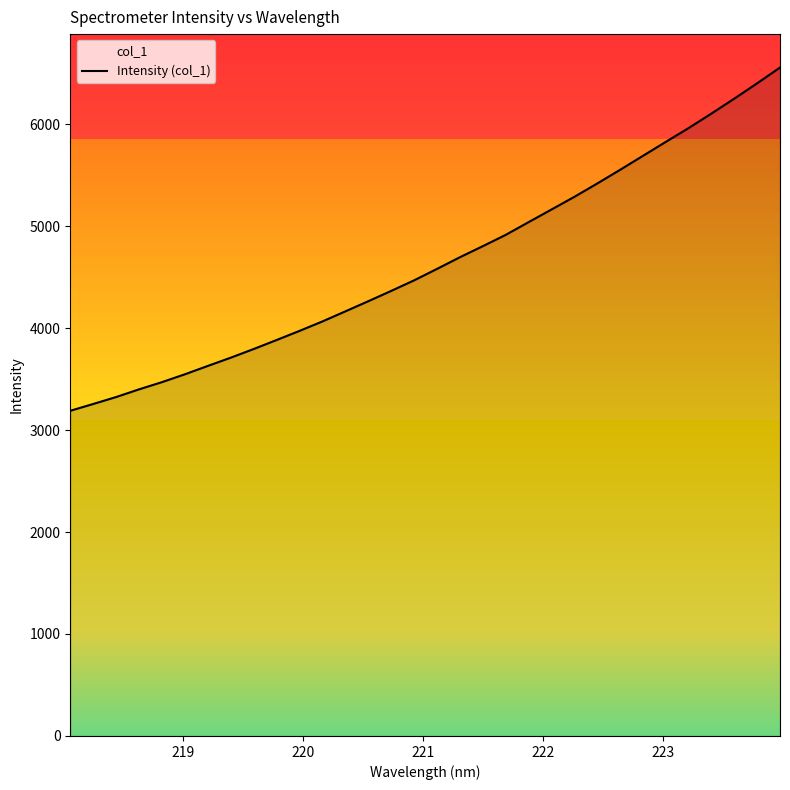

What is the maximum value shown in the chart?

6554.7